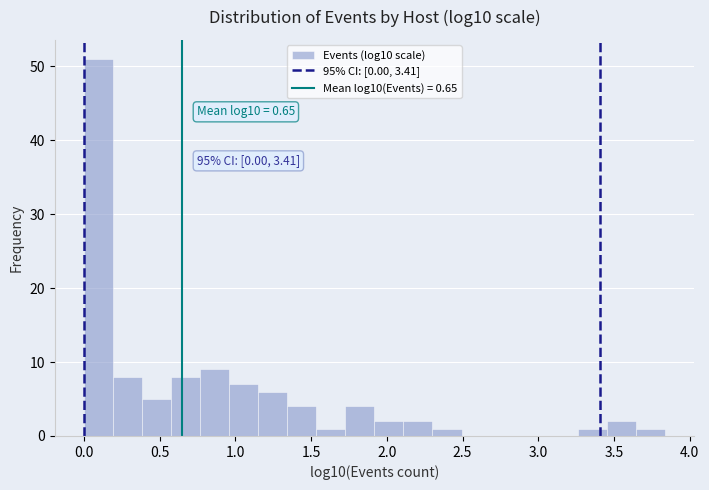

Around what value on the x-axis is the tallest bar? Give the approximate position of its centre, as read against the axis.

0.10